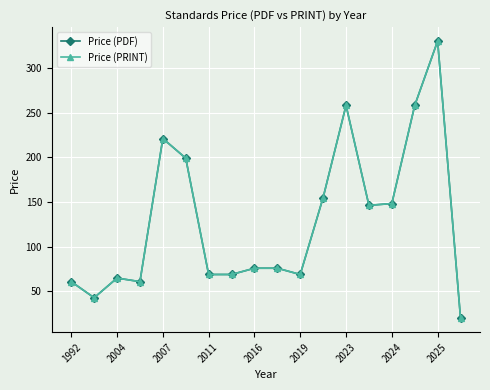

Does the chart have visible grid lines?

Yes